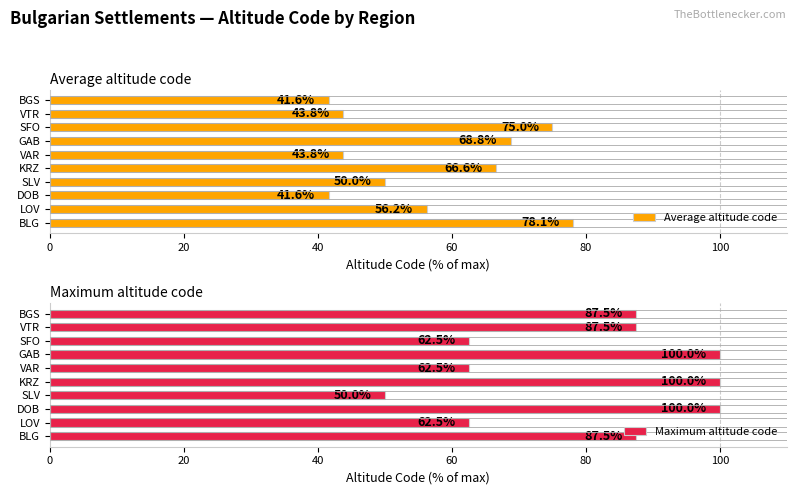

The Average altitude code series shows 18.2 at VAR. True or false?

False